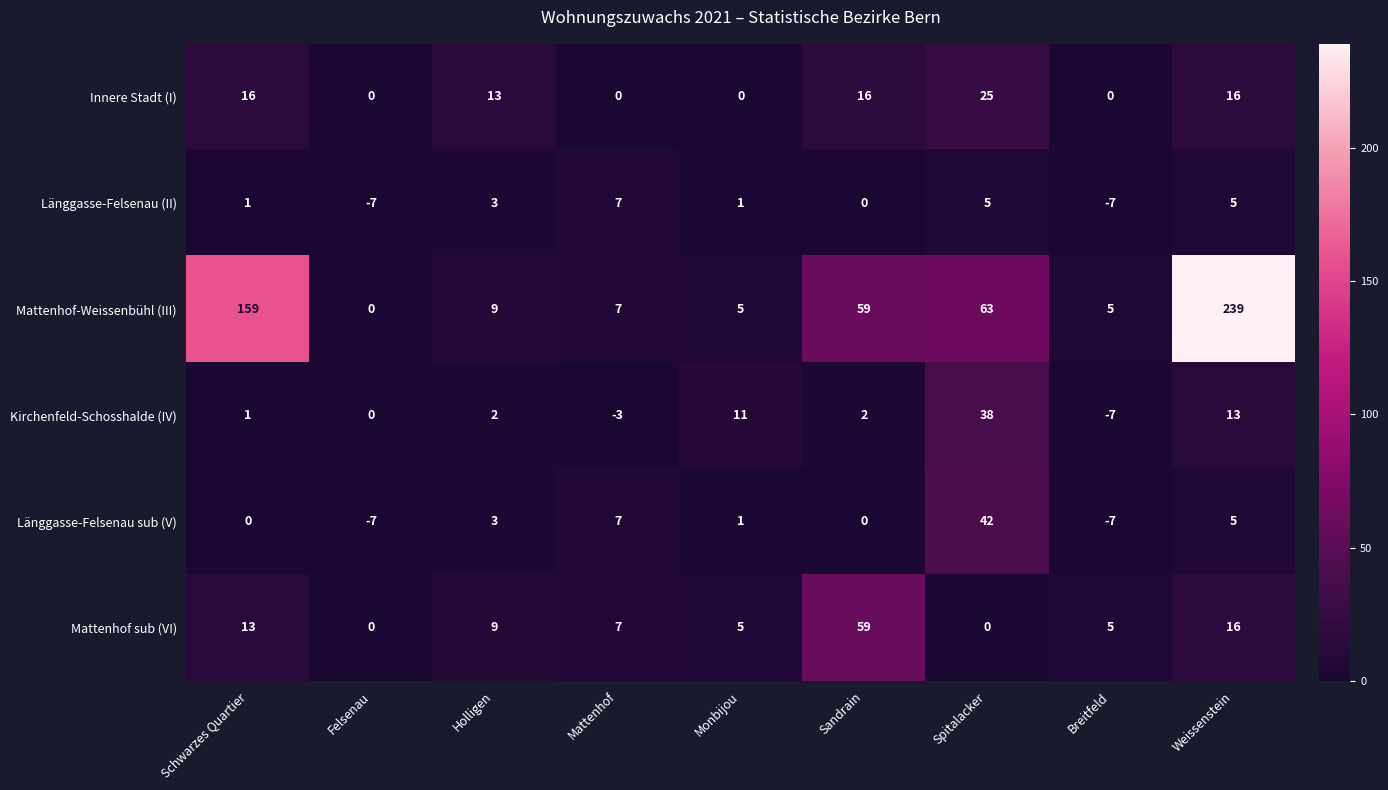

The Innere Stadt (I) series shows 25 at Spitalacker. True or false?

True